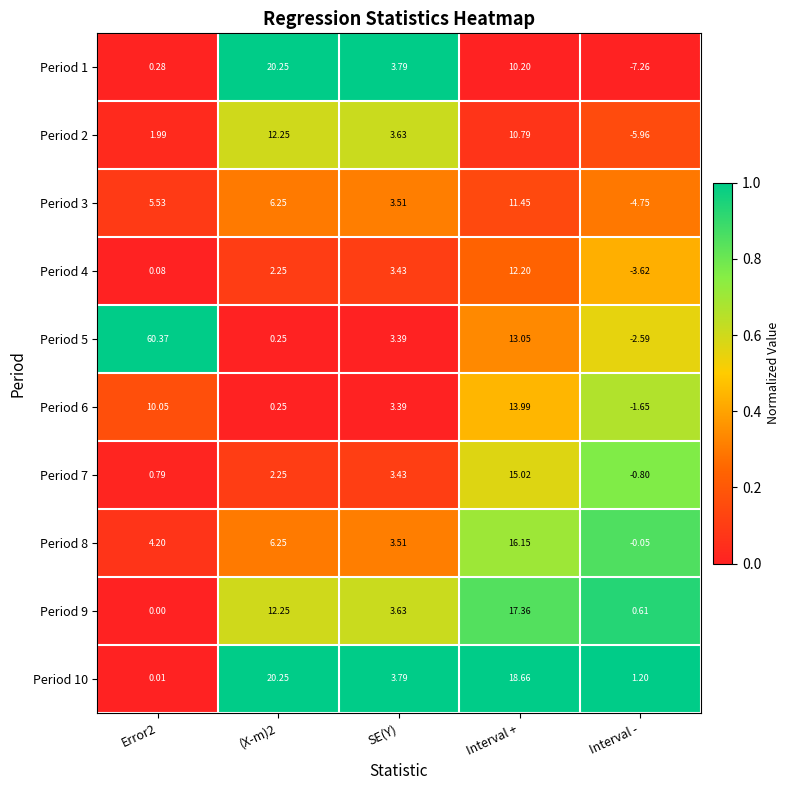

Which series has the largest total across all categories?

Period 5